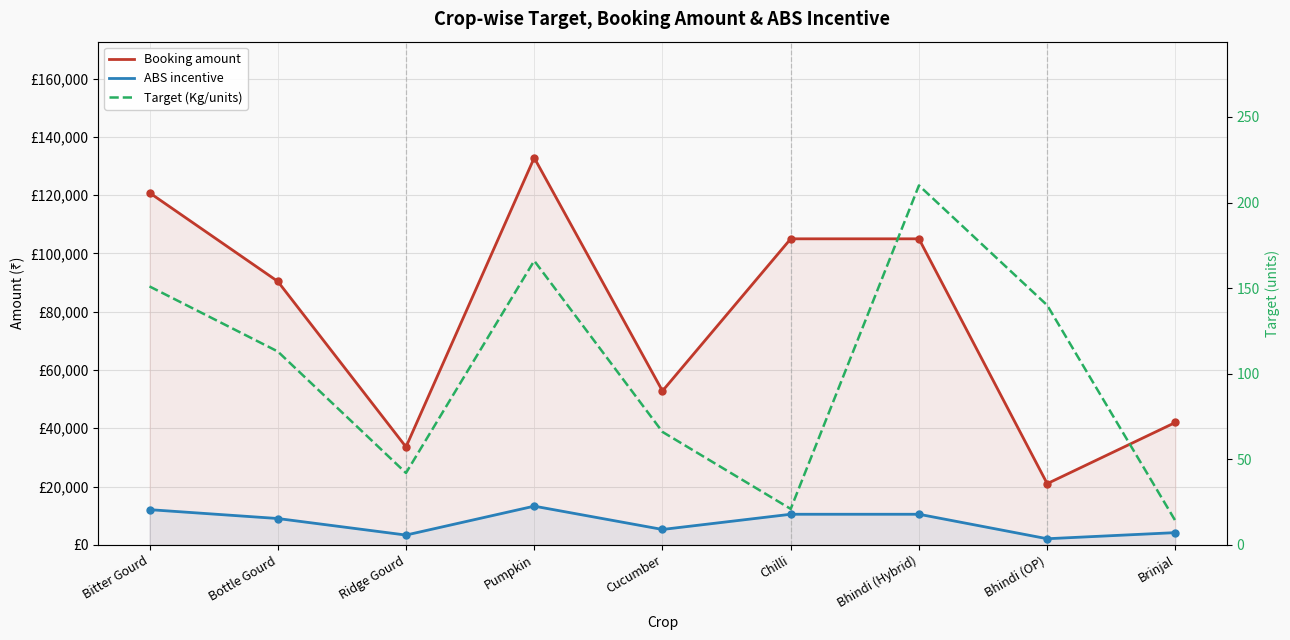

What is the difference between the highest and lowest values at Cucumber?

52734